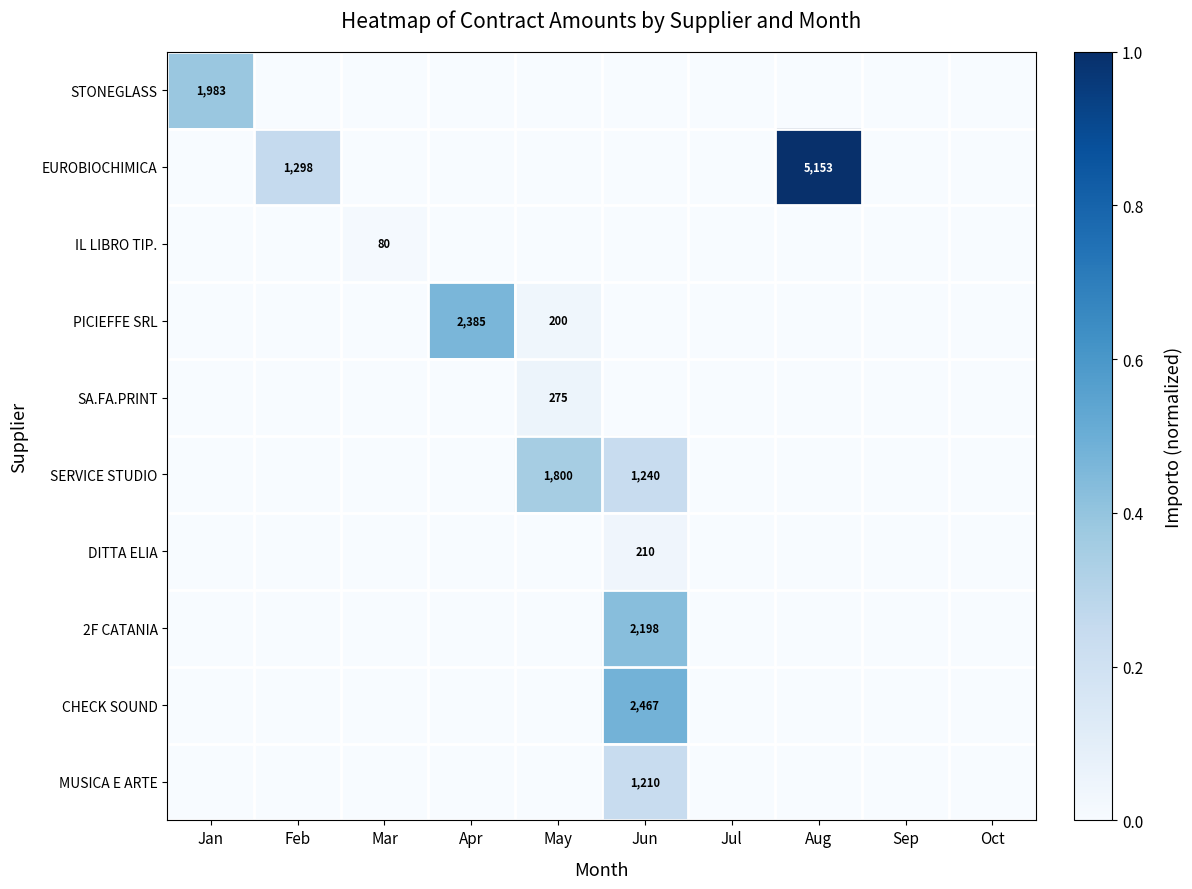

Rank the categories by IL LIBRO TIP. value from highest to lowest.

Mar, Jan, Feb, Apr, May, Jun, Jul, Aug, Sep, Oct